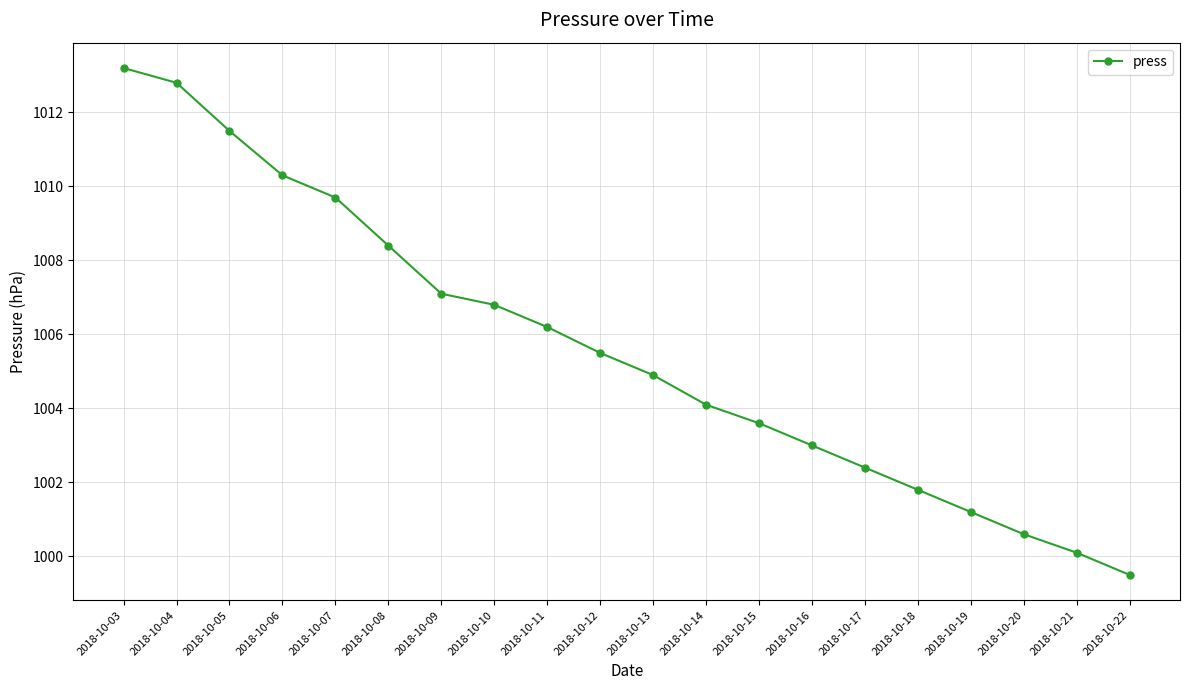

What is the smallest value displayed?

999.5